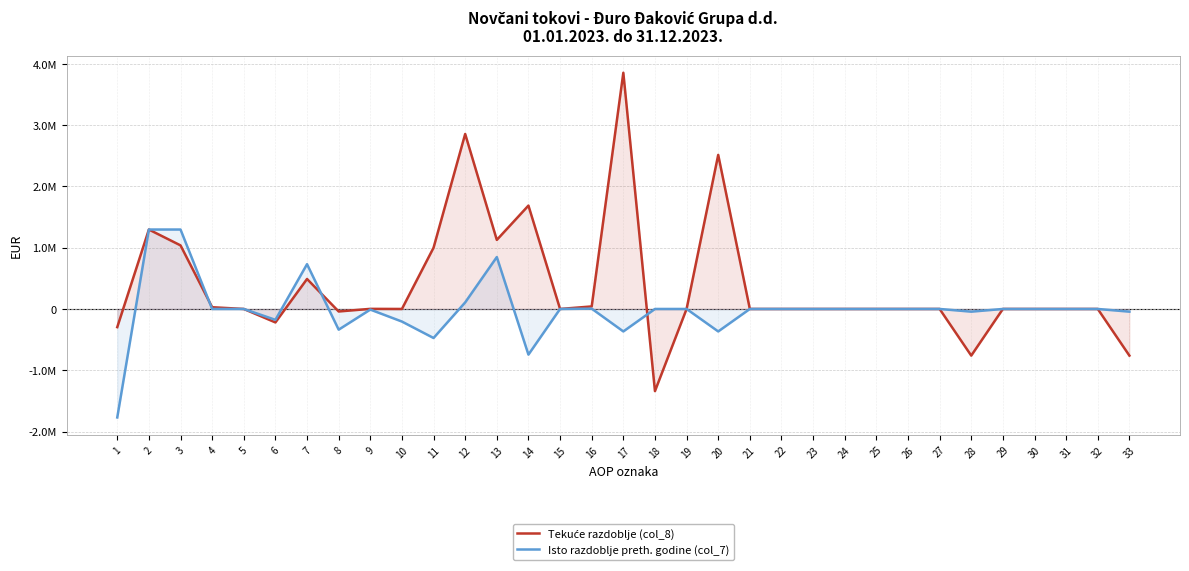

Where is the first local maximum for Isto razdoblje preth. godine (col_7)?

7